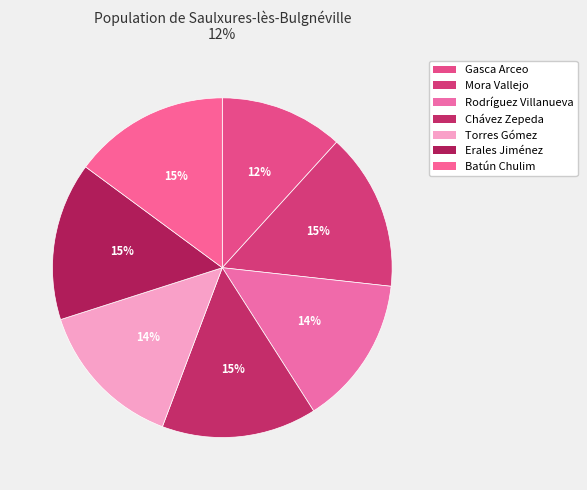

Count the number of slices in the pie.

7